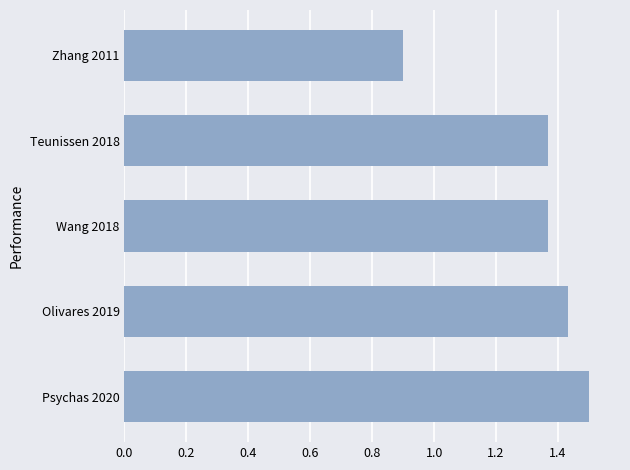

Which label corresponds to the largest value in the chart?

Psychas 2020